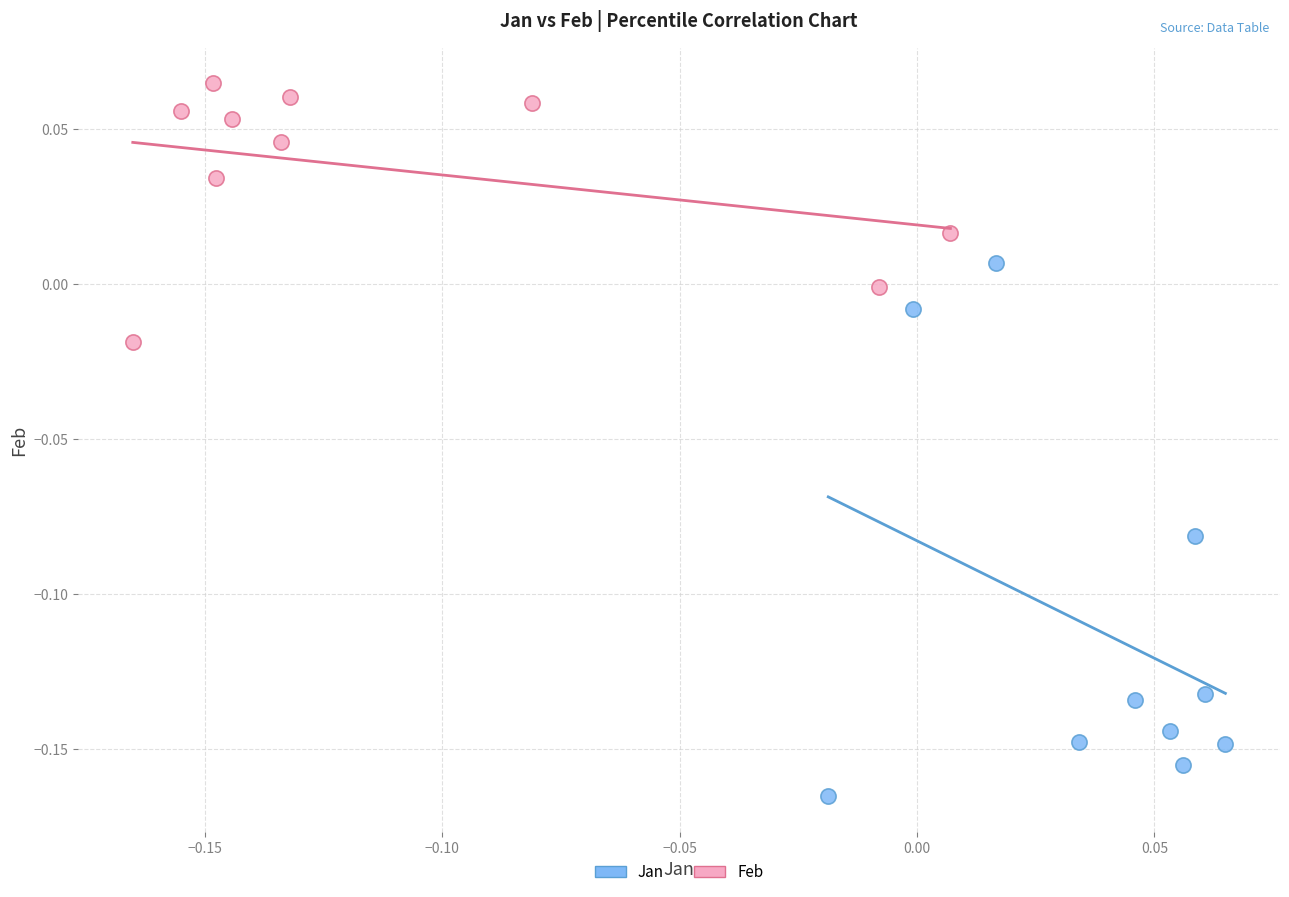

Which series reaches the maximum Y coordinate?

Feb